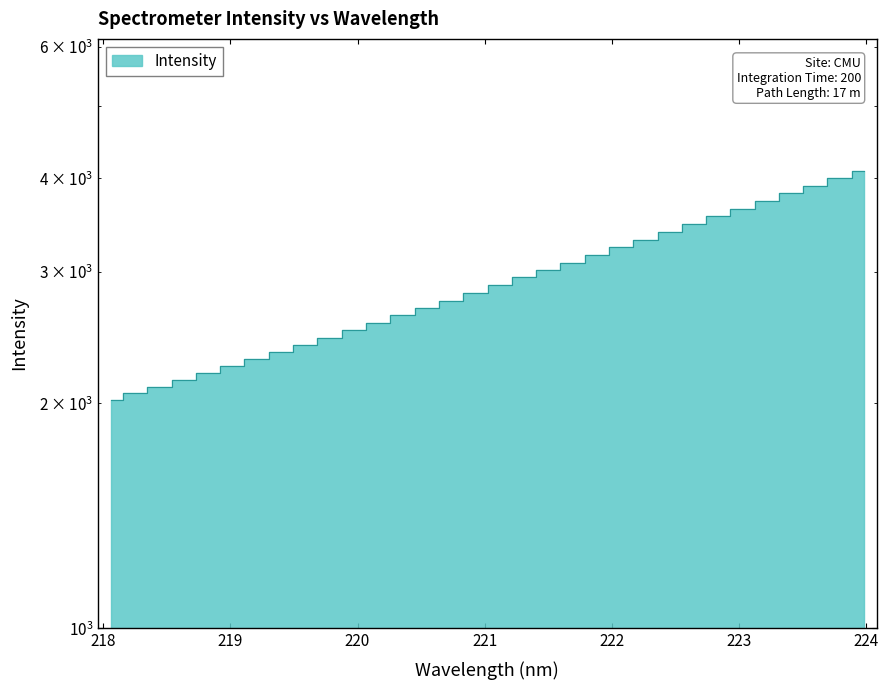

What is the average value?

2919.8